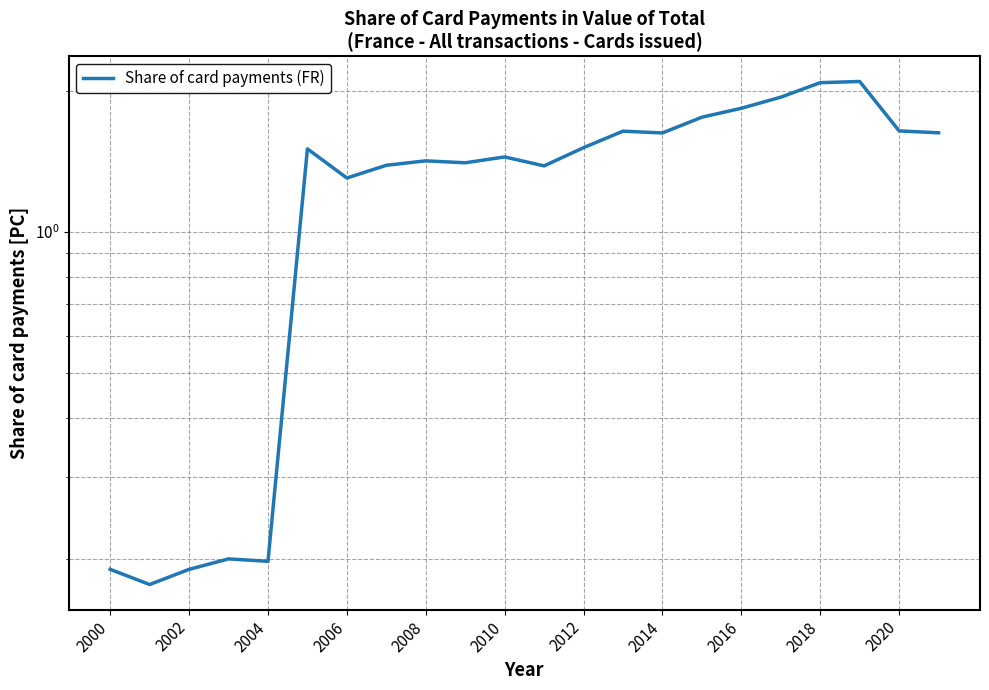

The chart shows a value of 1.0 at 17. True or false?

False